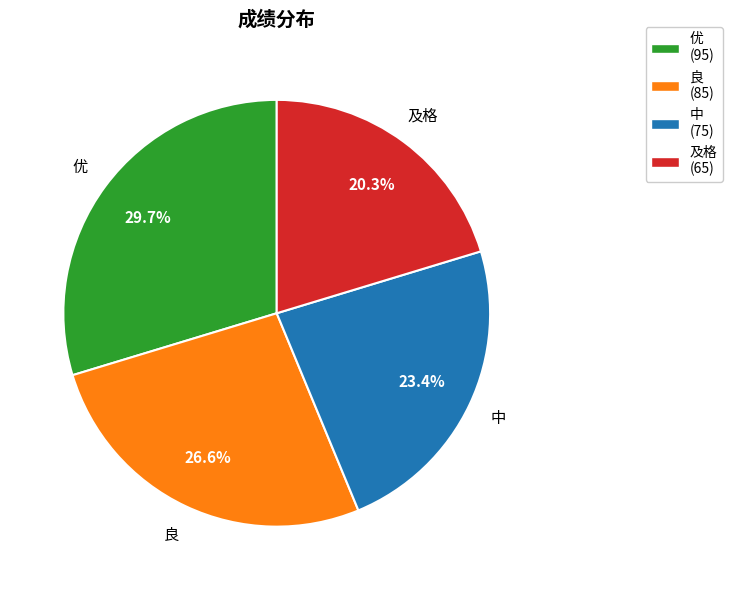

Which category has the smallest portion of the pie?

及格 (65)